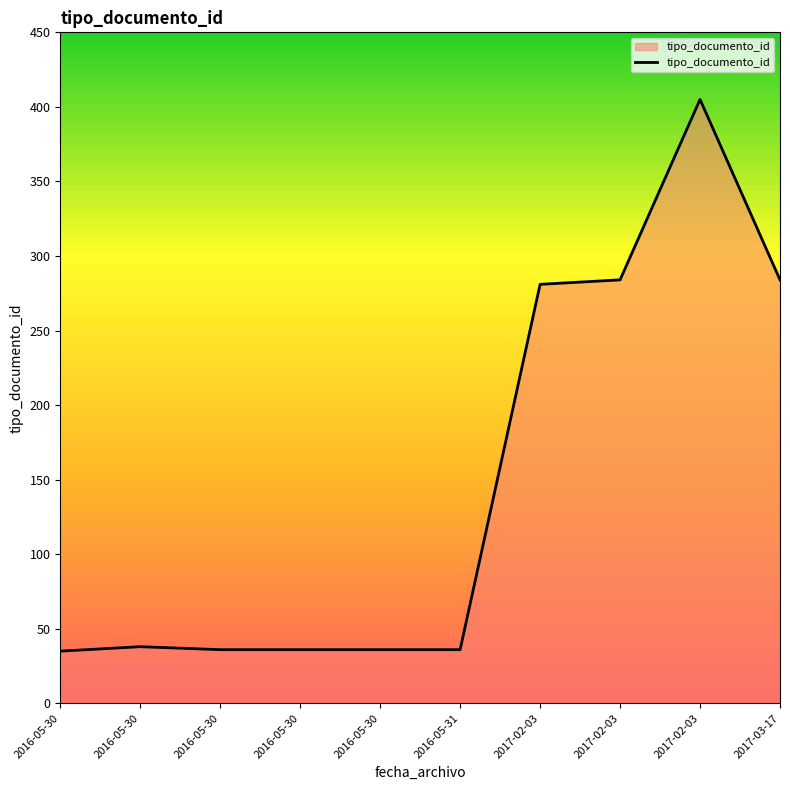

What is the smallest value displayed?

35